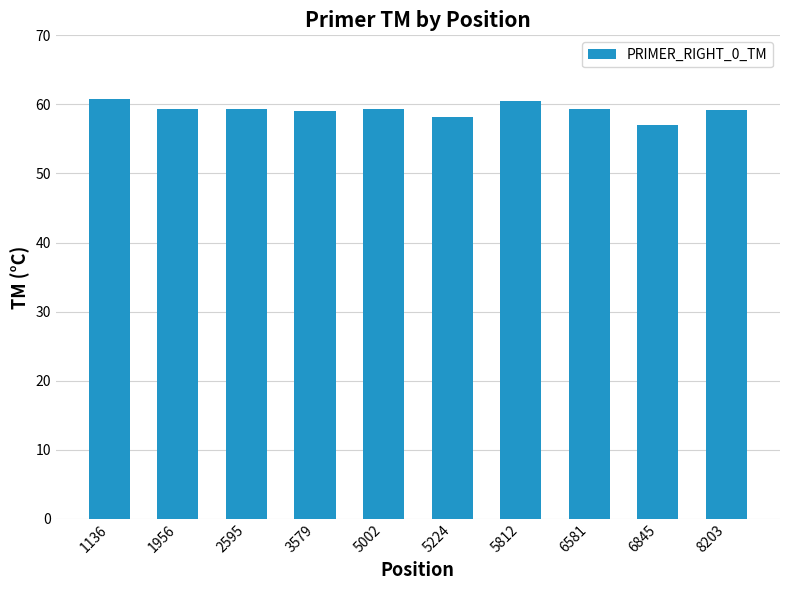

Approximately how many times larger is the value at 5224 compared to 1136?

1.0